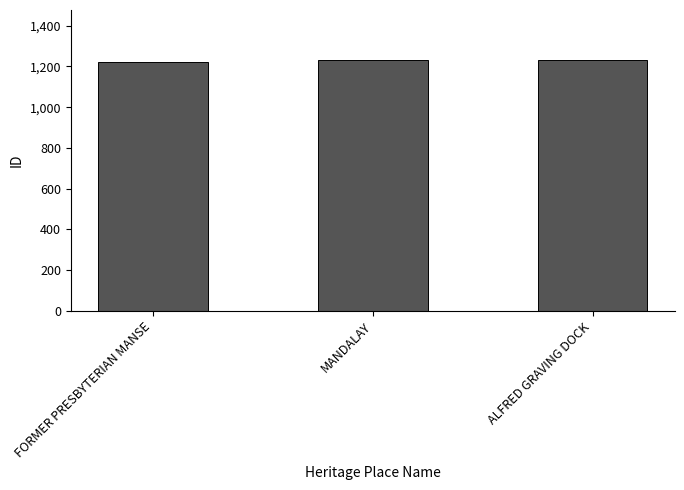

What is the maximum value shown in the chart?

1231